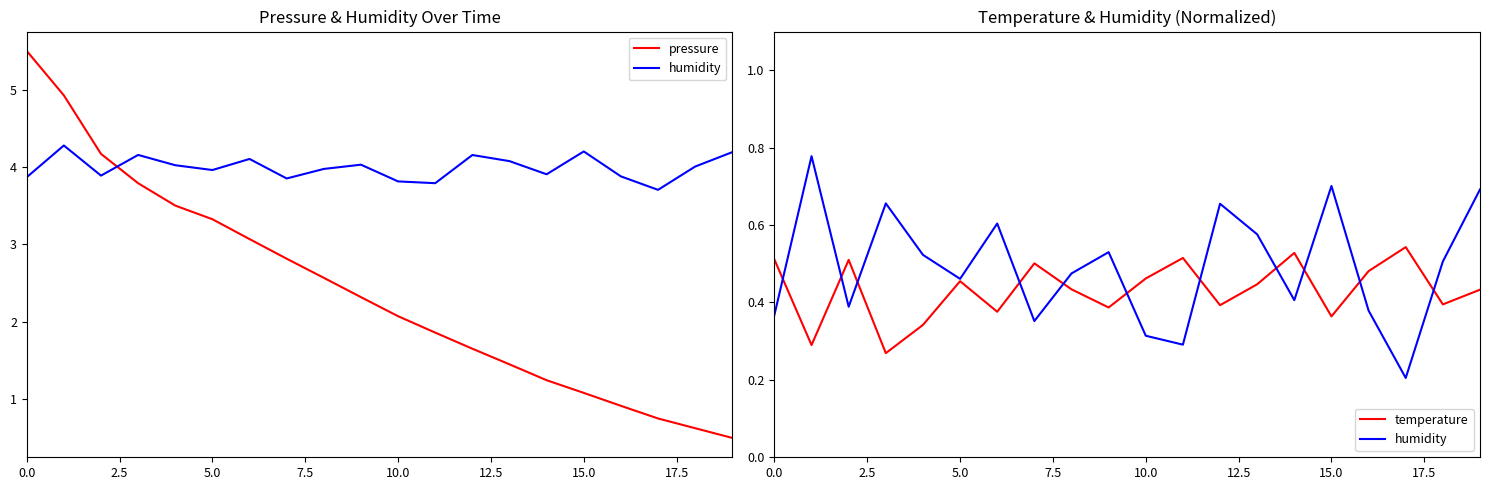

What is the approximate value of humidity at 17?

0.2